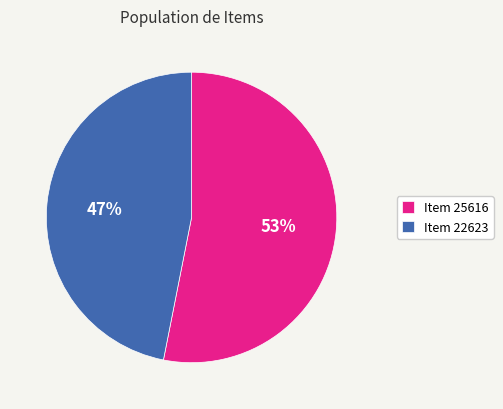

To the nearest percent, what is the difference between the Item 22623 and Item 25616 slice percentages?

6%